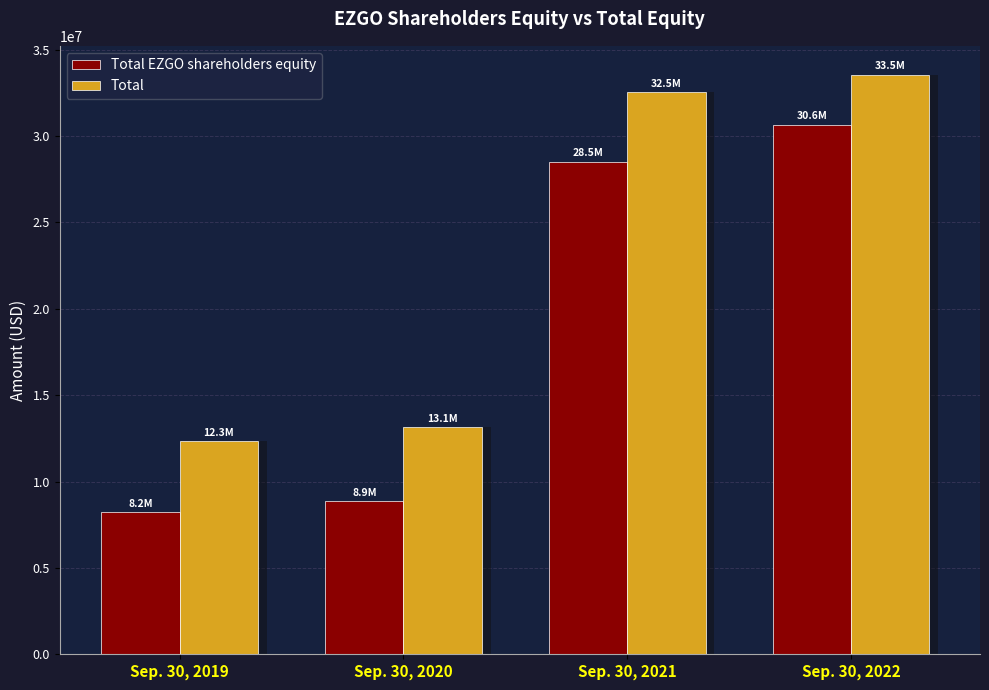

Rank the series at Sep. 30, 2020 from highest to lowest value.

Total, Total EZGO shareholders equity